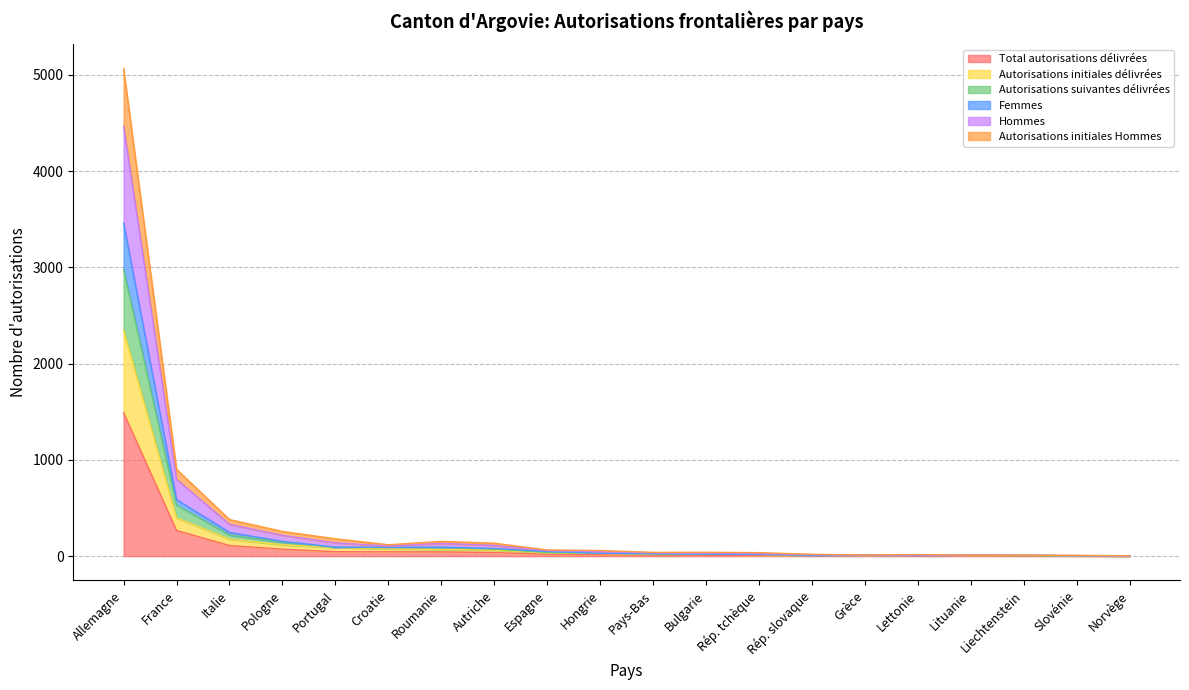

True or false: Autorisations initiales Hommes has a value of 733 at France.

False